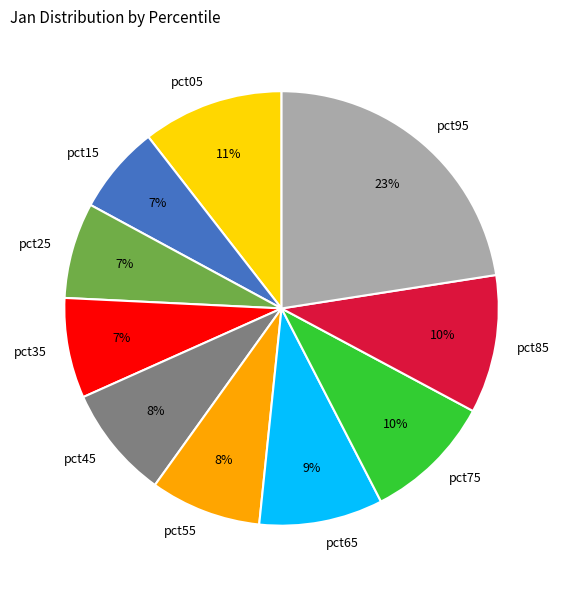

To the nearest percent, what is the average slice percentage?

10%